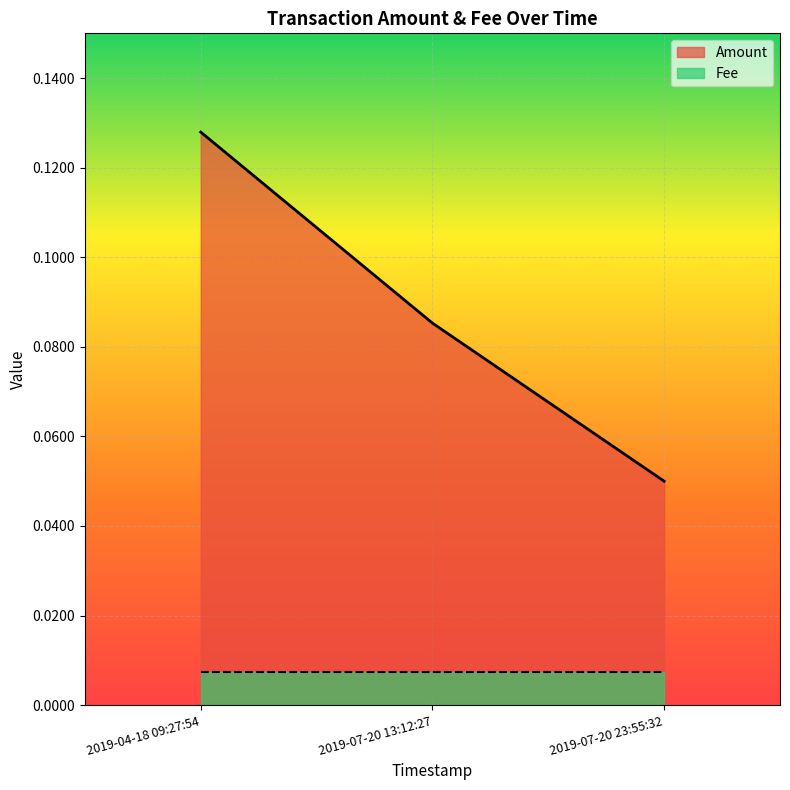

Which label corresponds to the smallest value in the chart?

2019-07-20 23:55:32